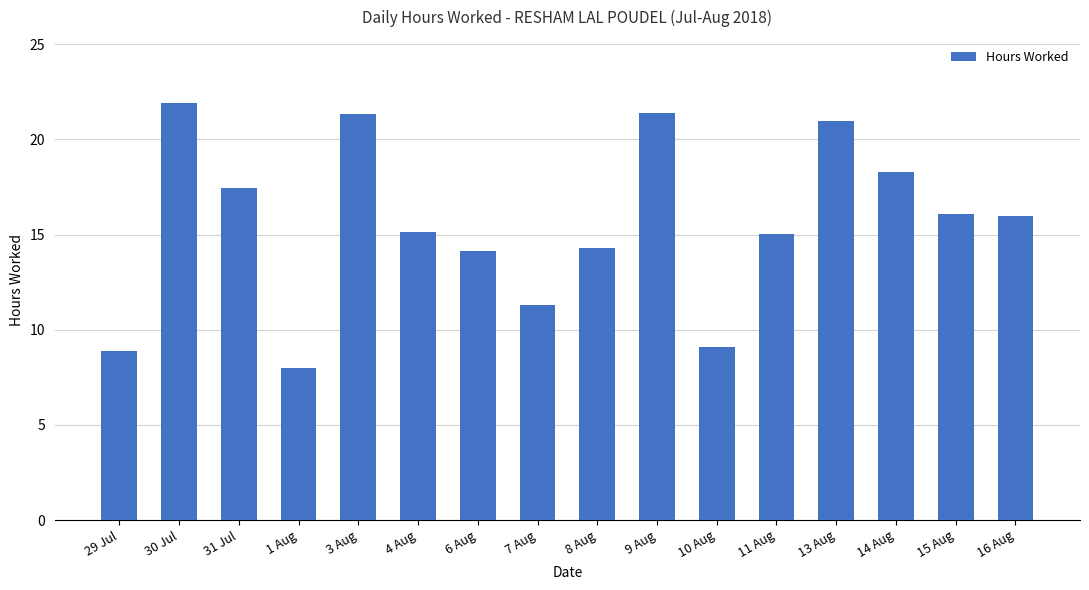

What is the average value?

15.6